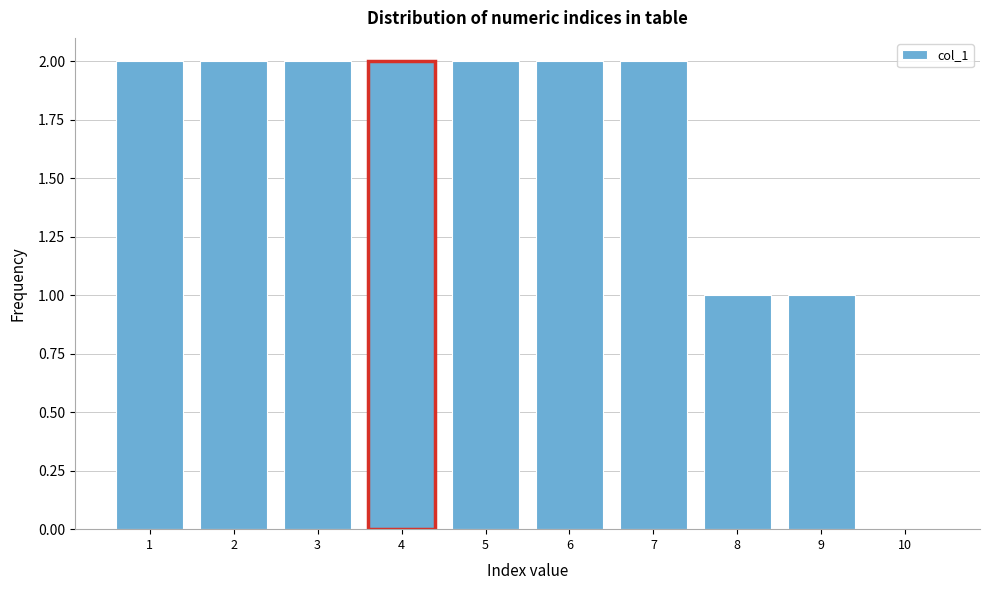

Reading right to left, what are all the values shown in this chart?

10=0	9=1	8=1	7=2	6=2	5=2	4=2	3=2	2=2	1=2